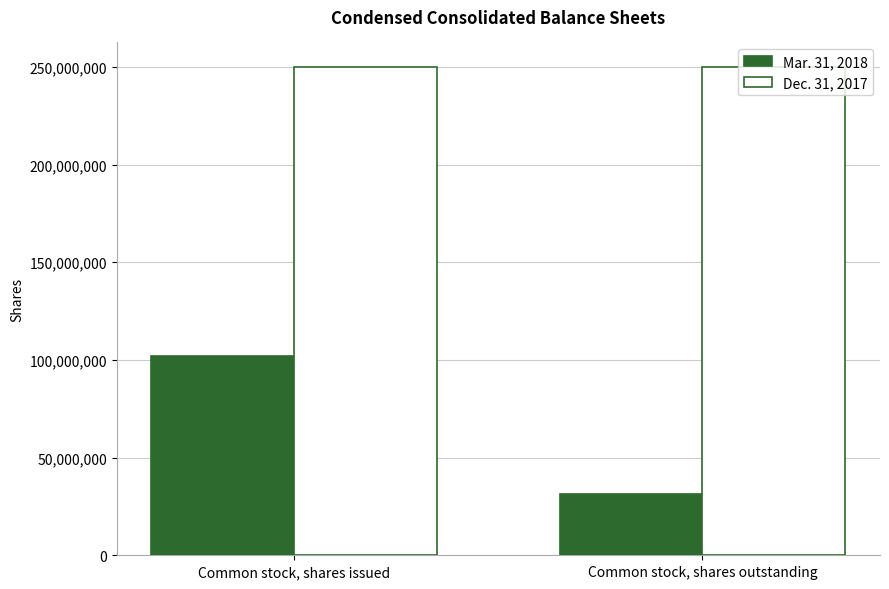

The value of Mar. 31, 2018 at Common stock, shares issued is 134458631. True or false?

False